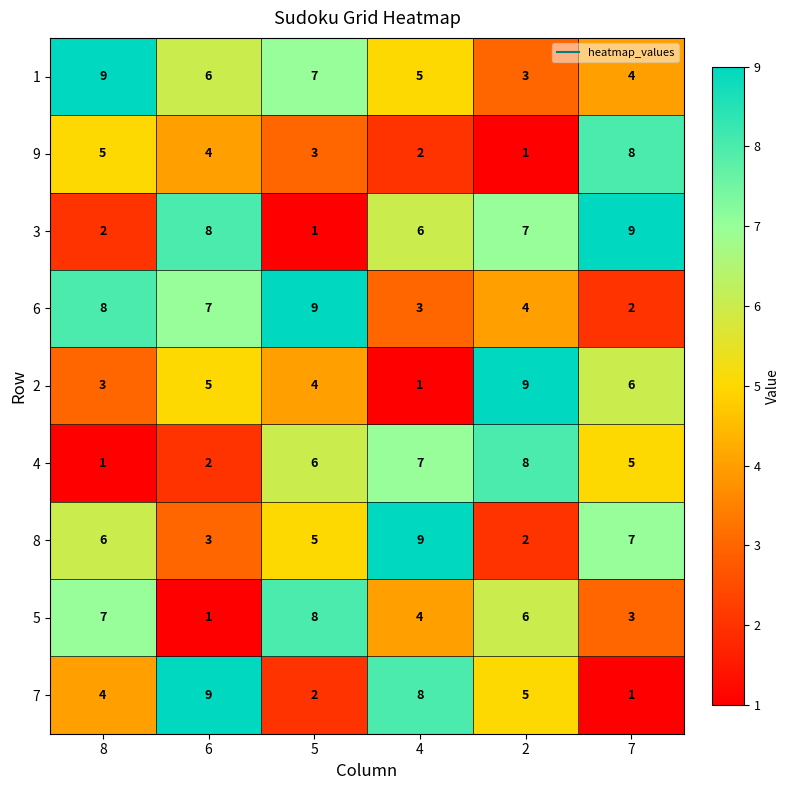

How many 2 values are between 3 and 6?

4